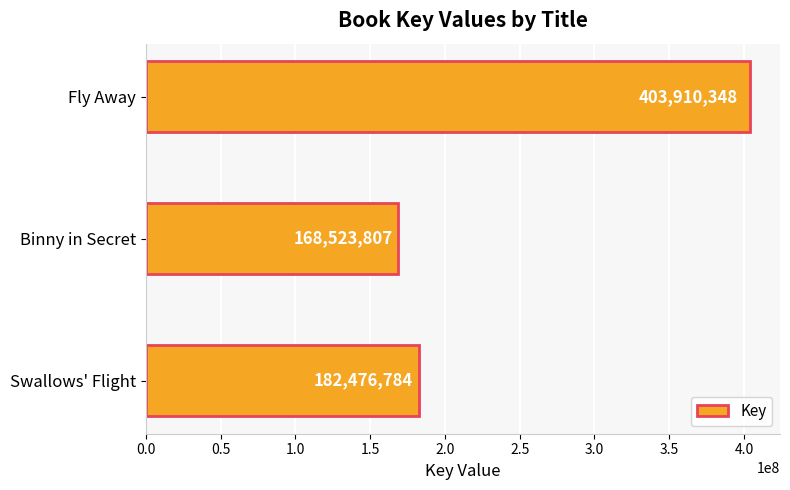

The value at Binny in Secret is 168523807. True or false?

True